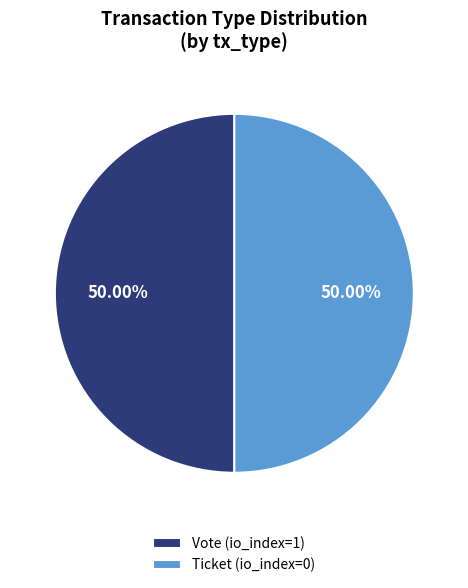

Is the sum of Ticket (io_index=0) and Vote (io_index=1) greater than half?

Yes